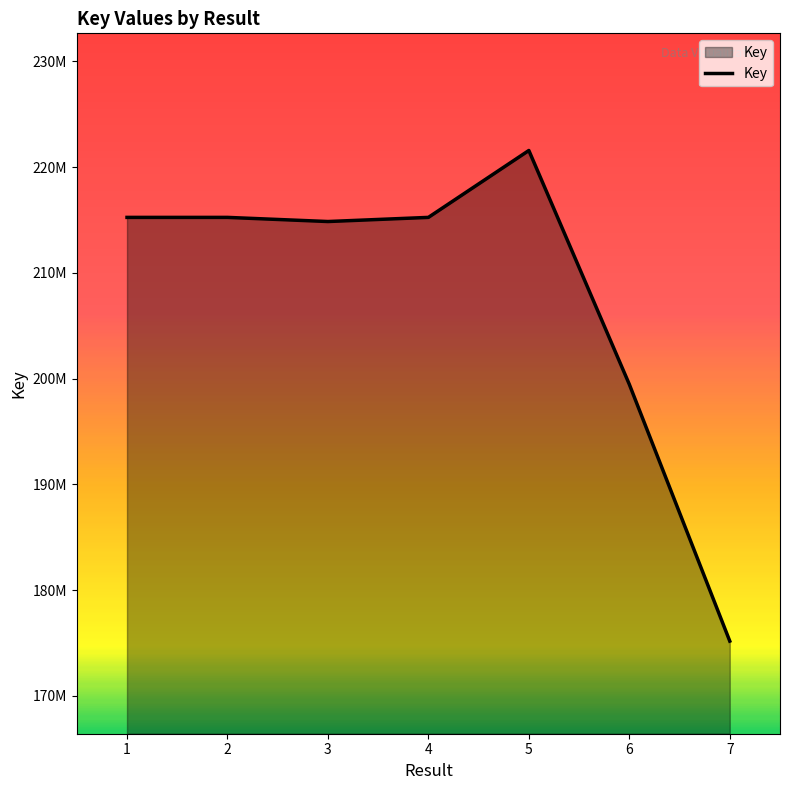

Does the chart have visible grid lines?

No